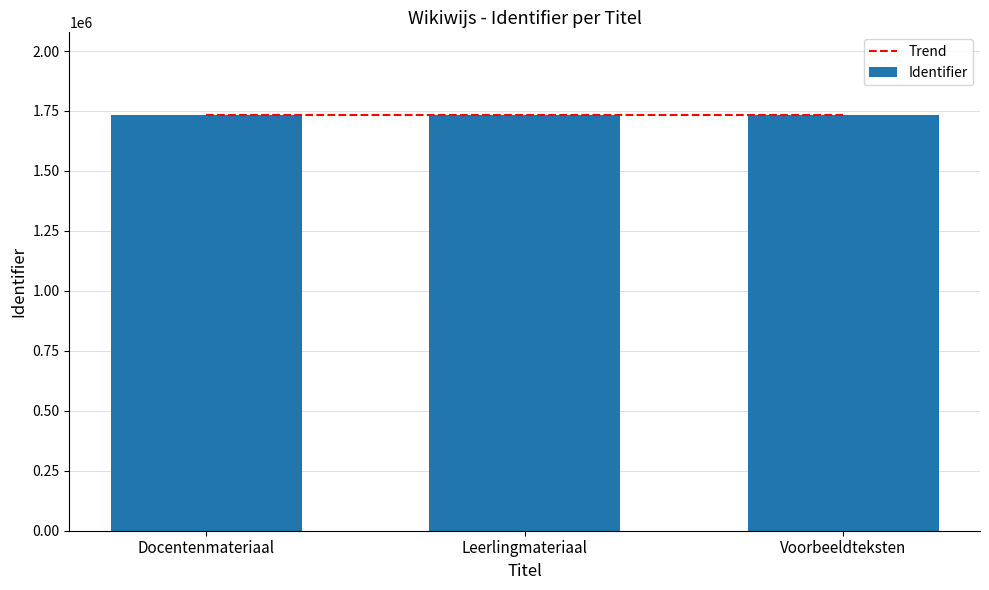

At which label does the data first exceed 1731549?

Voorbeeldteksten